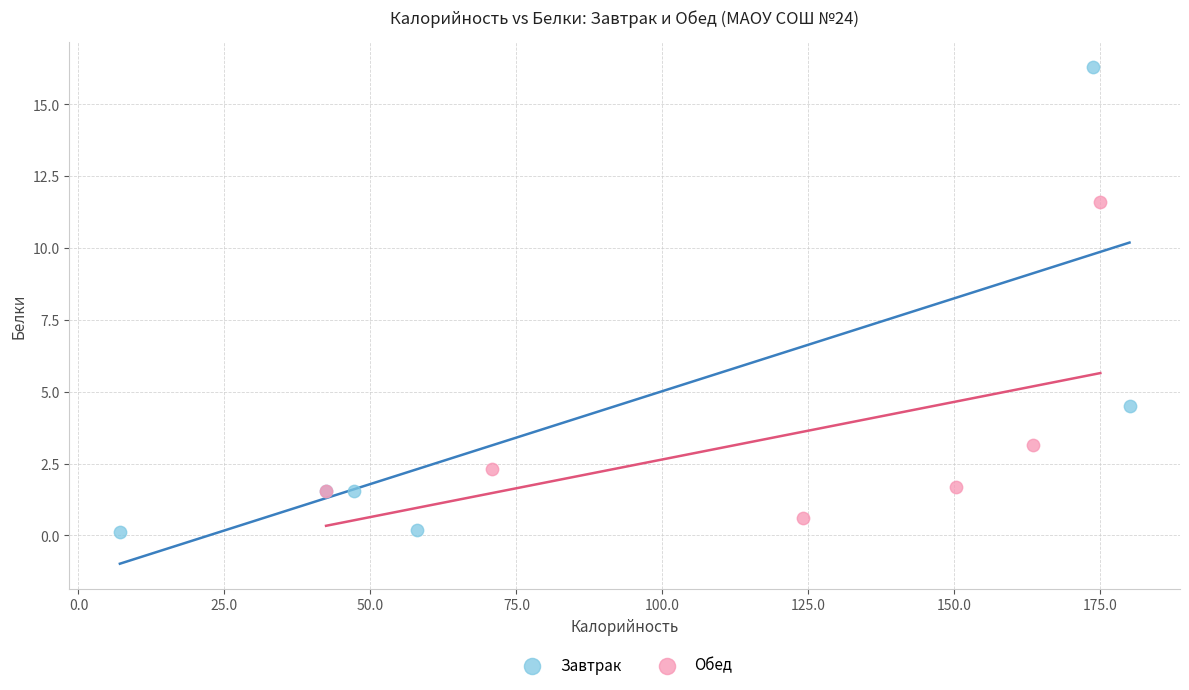

Which series reaches the maximum Y coordinate?

Завтрак